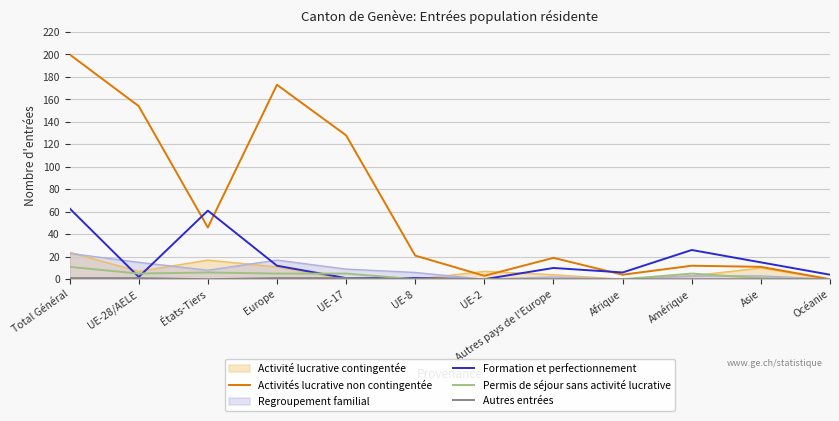

In Formation et perfectionnement, how many points are lower than both neighbors (excluding endpoints)?

3